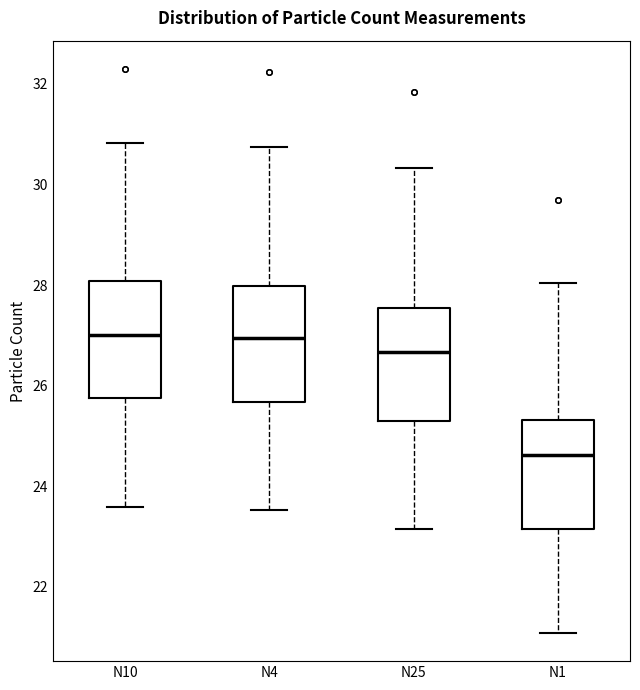

Reading left to right, read every box against the y-axis: the position of its median line, the range the box covers, and the ends of its whiskers. The values are not printed on the chart, so give them approximately, as read against the axis.

N10: median 27.0, box 25.8 to 28.0, whiskers 23.6 to 30.8
N4: median 27.0, box 25.6 to 28.0, whiskers 23.6 to 30.8
N25: median 26.6, box 25.4 to 27.6, whiskers 23.2 to 30.4
N1: median 24.6, box 23.2 to 25.4, whiskers 21.0 to 28.0